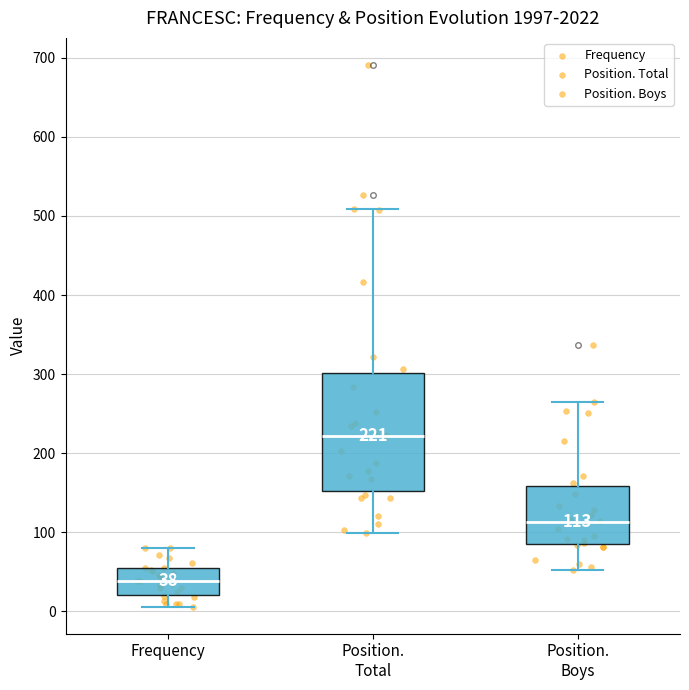

Which box's median line is the lowest?

Frequency